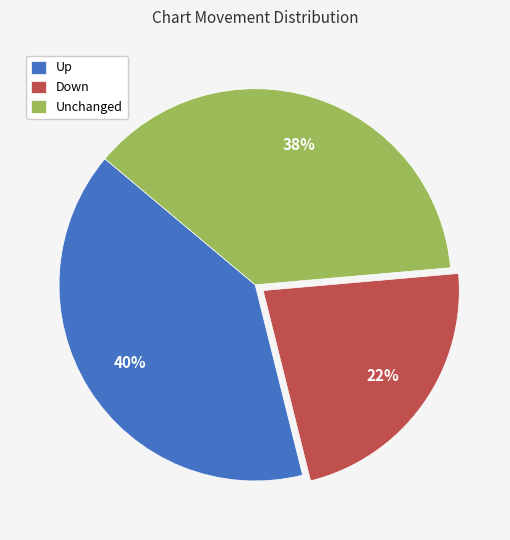

Rank the categories by value from highest to lowest.

Up, Unchanged, Down